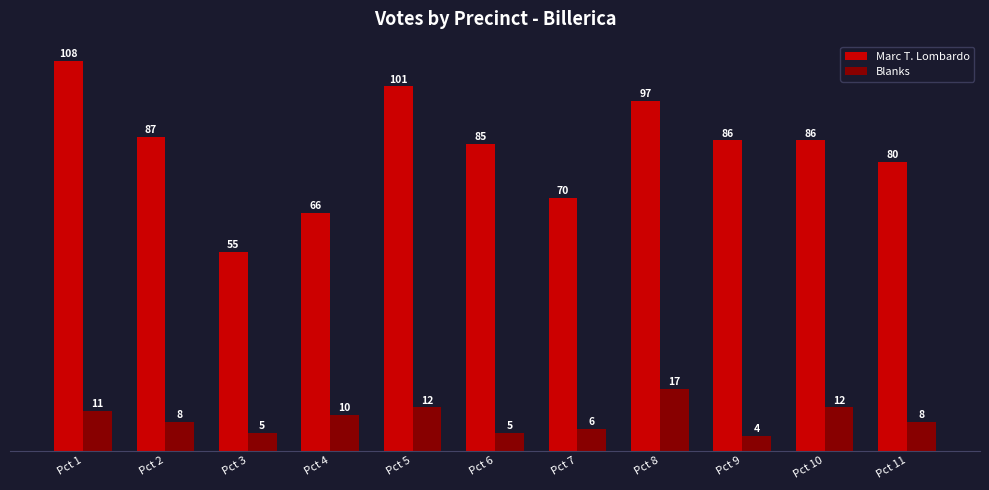

At which label does Blanks reach its peak?

Pct 8